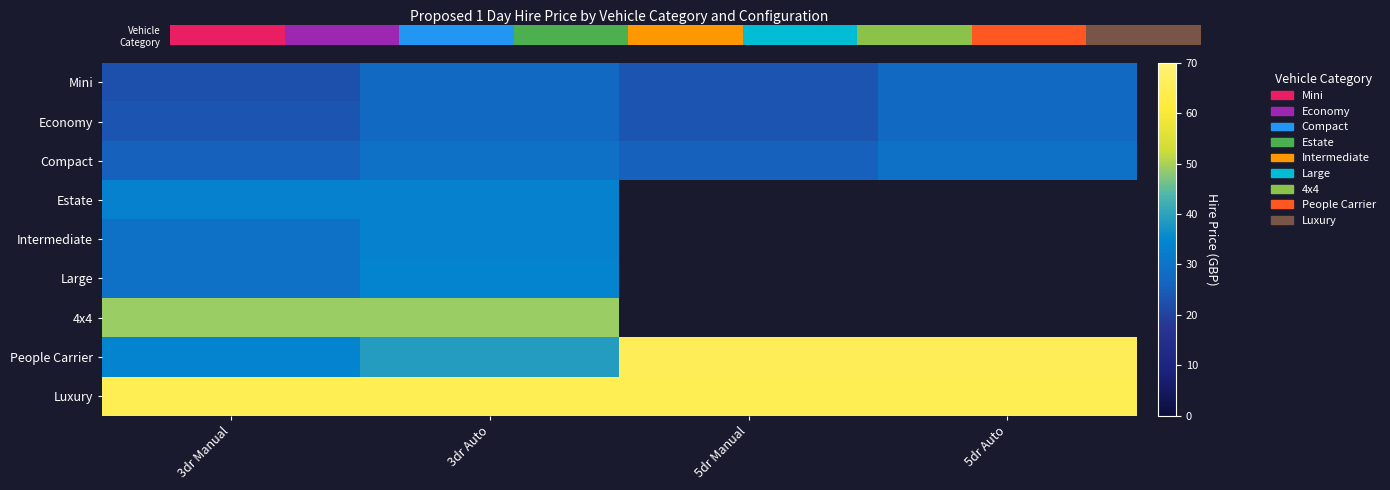

Is the value of Economy at 3dr Manual greater than the value of Compact at 3dr Manual?

No